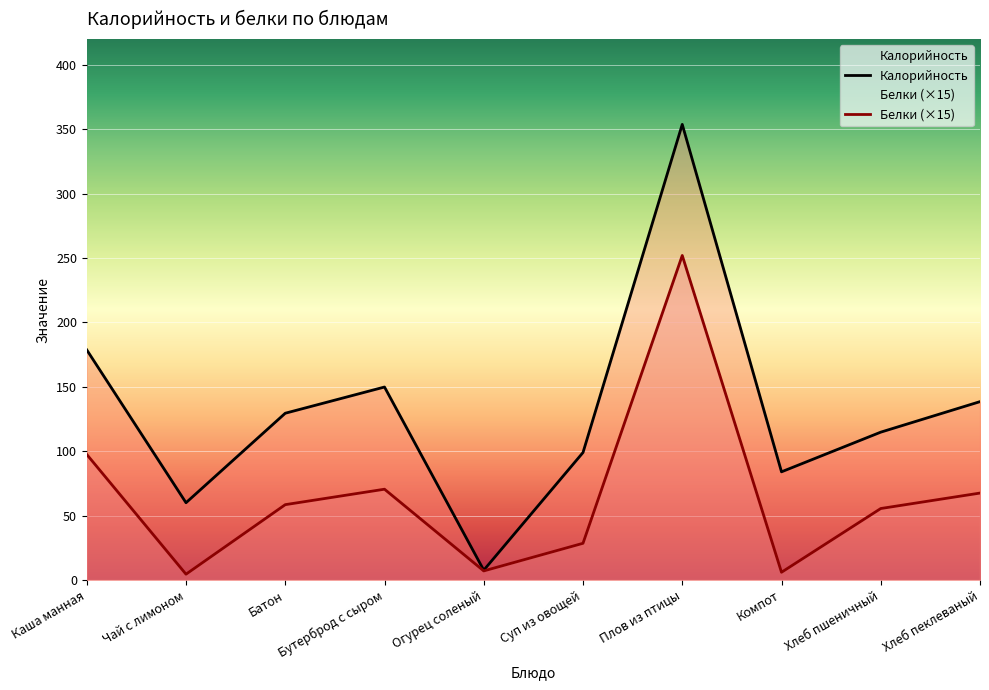

True or false: Белки and Калорийность cross at least once.

False